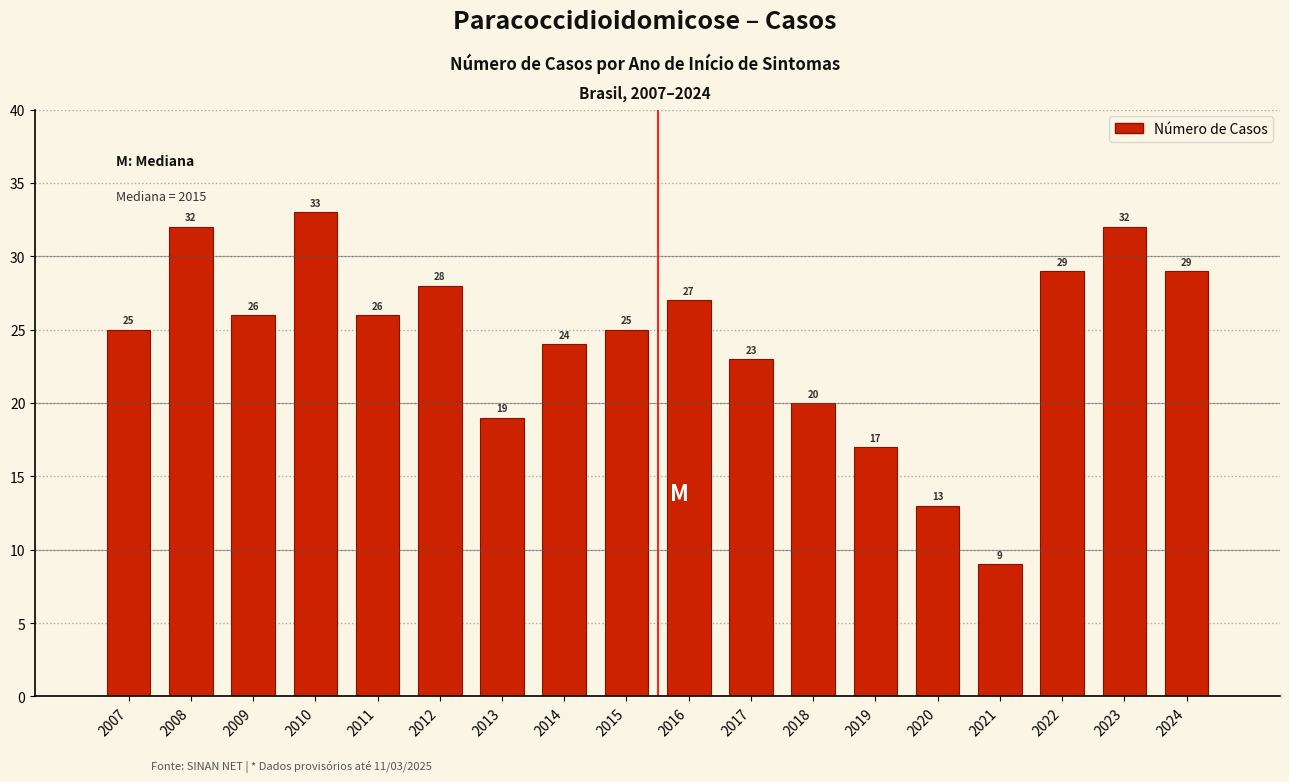

Reading left to right, transcribe all the data shown in this chart.

25	32	26	33	26	28	19	24	25	27	23	20	17	13	9	29	32	29